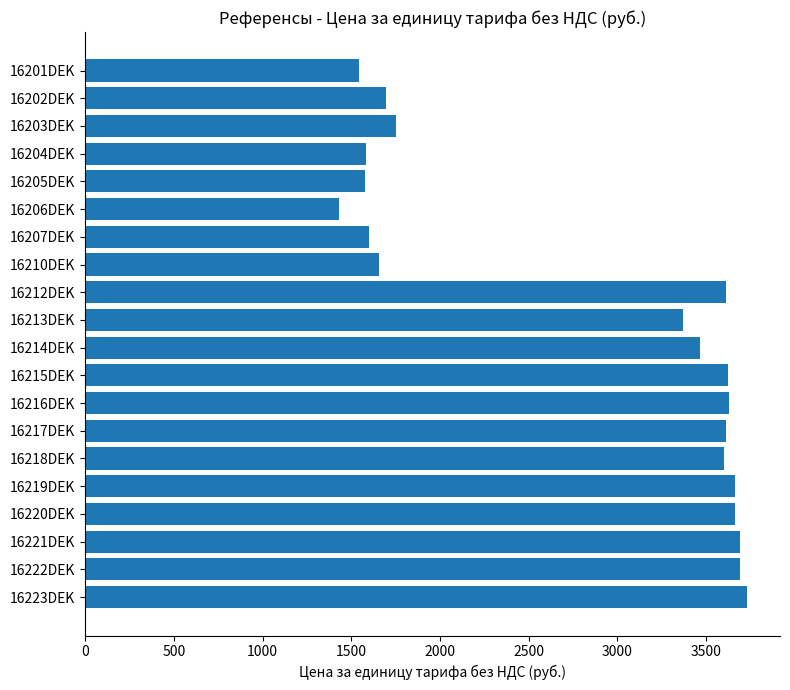

What is the difference between the second highest and minimum values?

2260